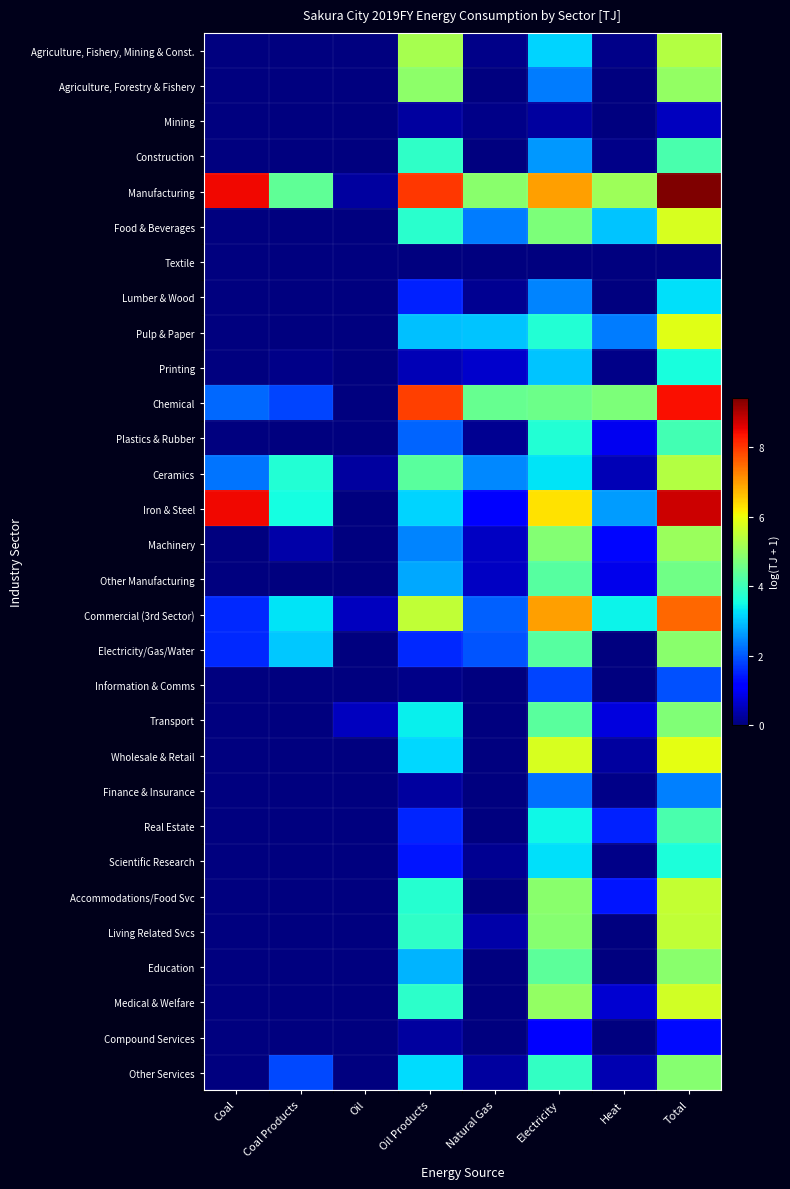

Which category has the highest value across all series?

Total